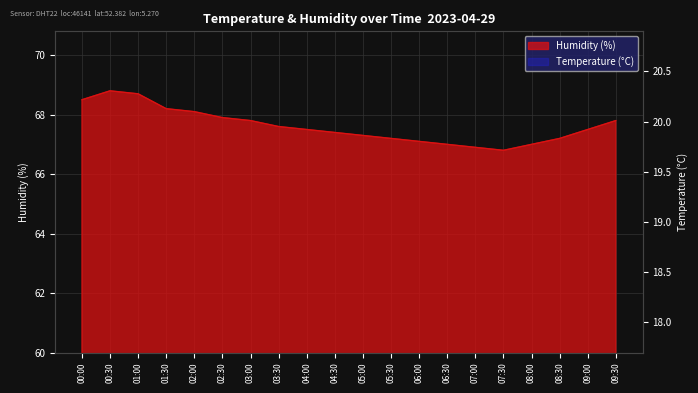

Which series has the largest range (max minus min)?

humidity